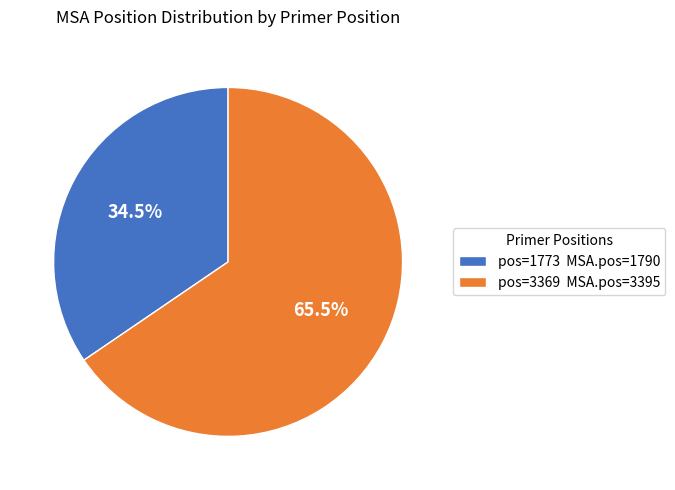

What percentage do pos=1773 MSA.pos=1790 and pos=3369 MSA.pos=3395 together represent?

100.0%